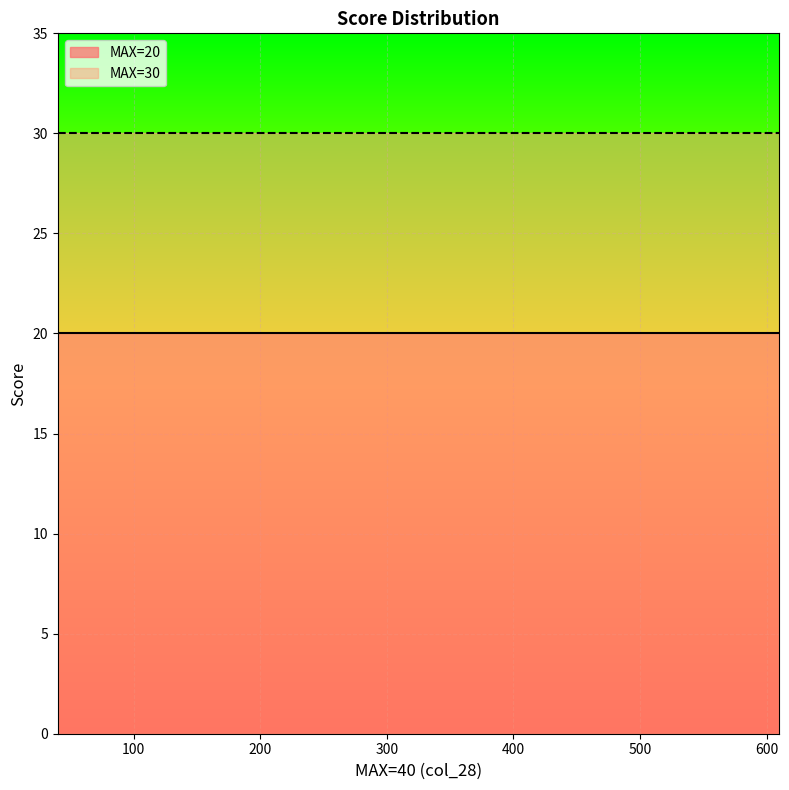

True or false: MAX=20 has a value of 9 at 100.

False